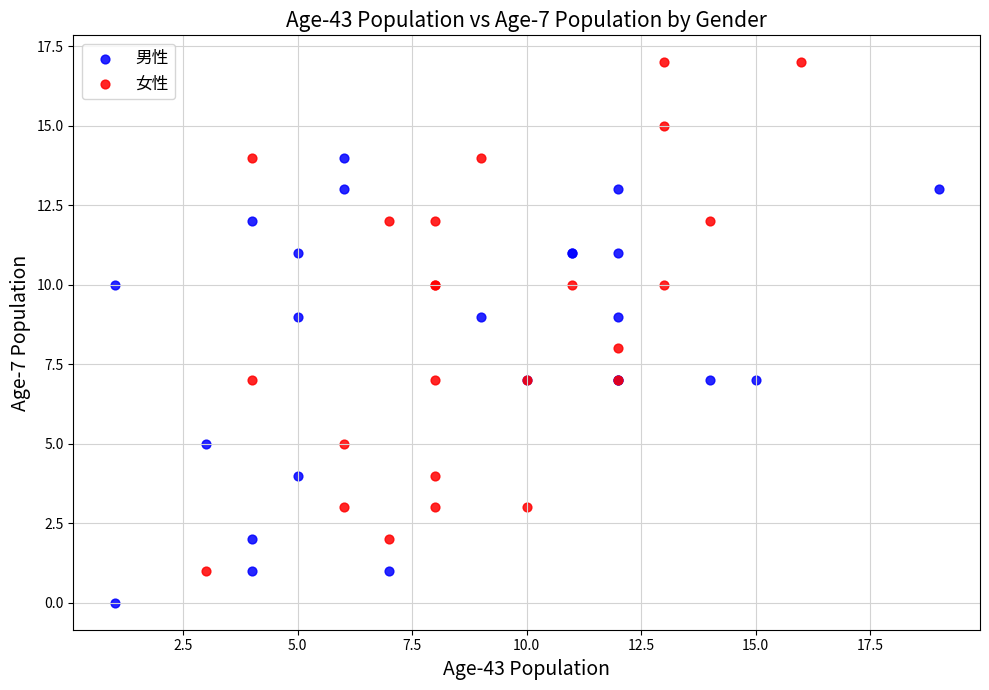

Which series has the widest spread of Y values?

女性